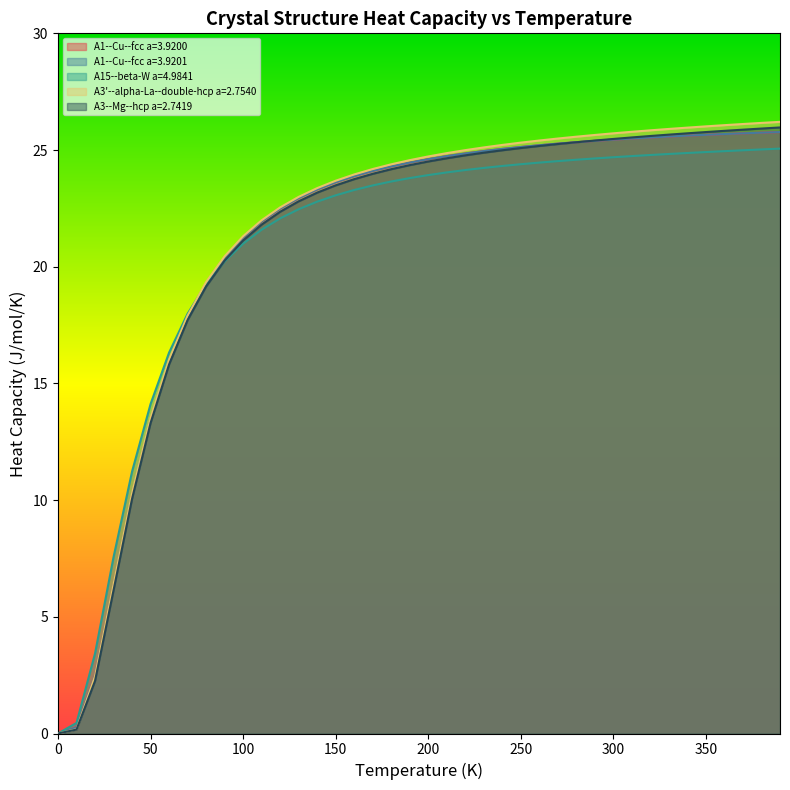

Does the chart display data point markers on the line(s)?

No